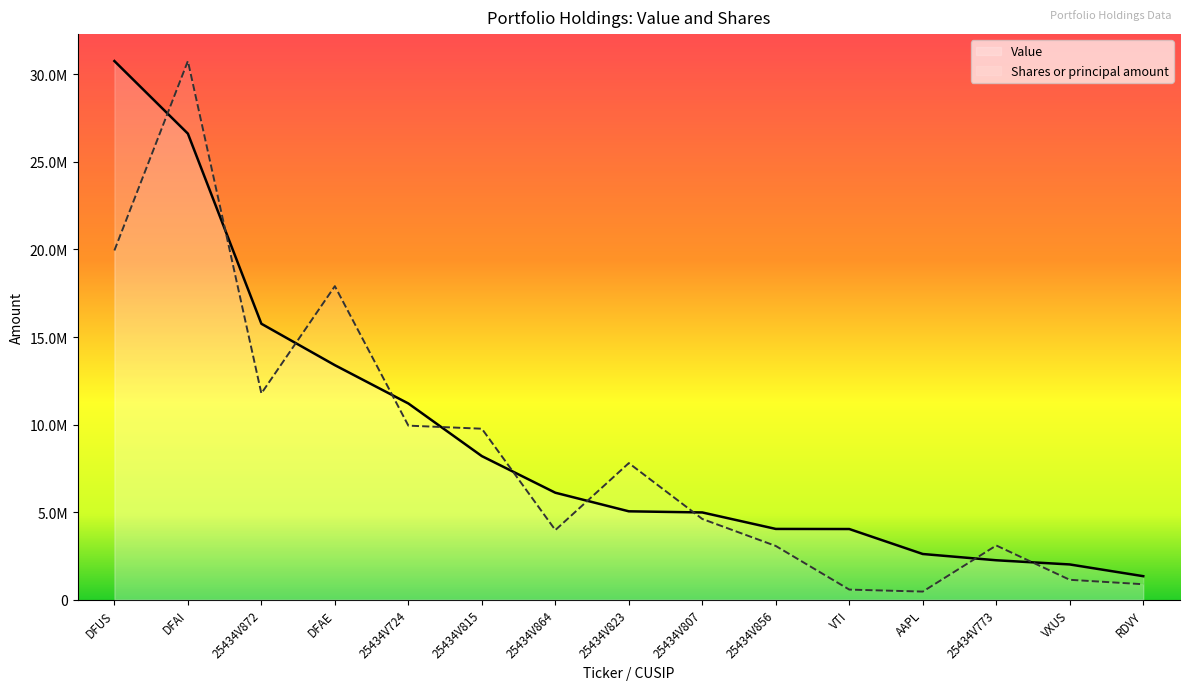

Rank the series by their maximum value, from highest to lowest.

Shares or principal amount, Value